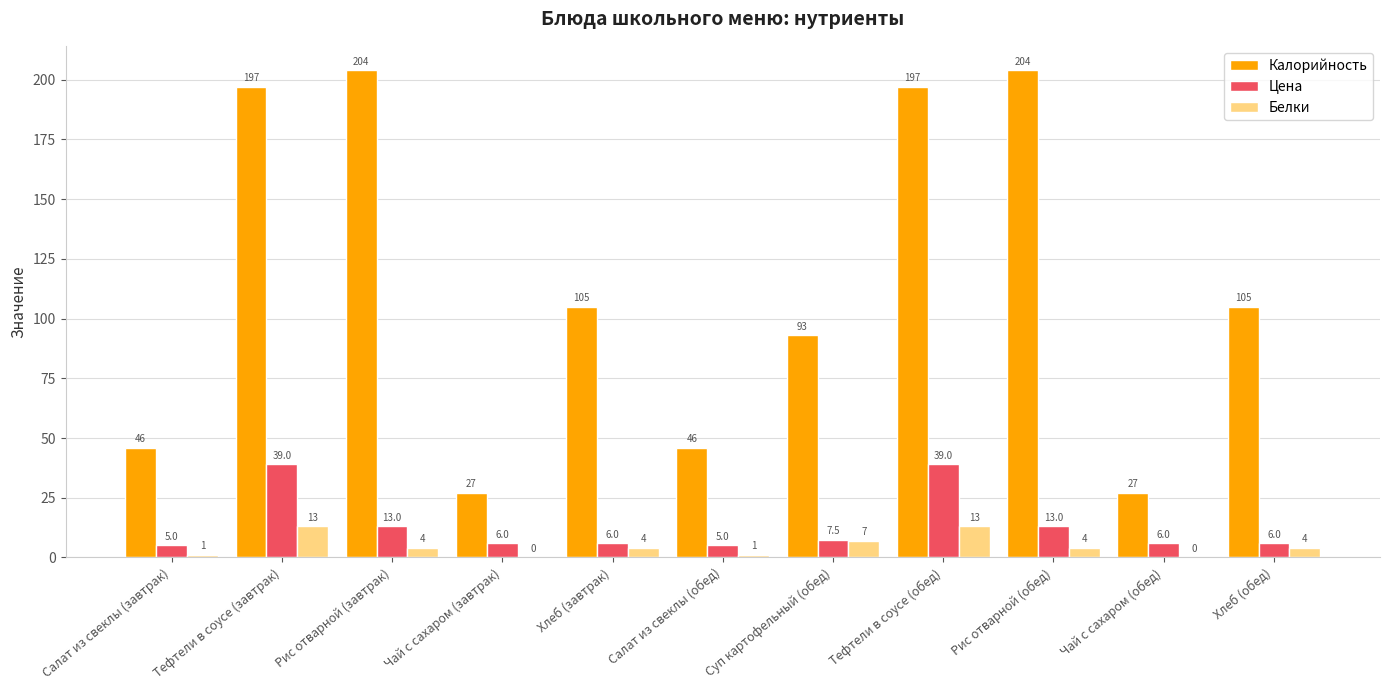

What is the sum of all Белки values?

51.0